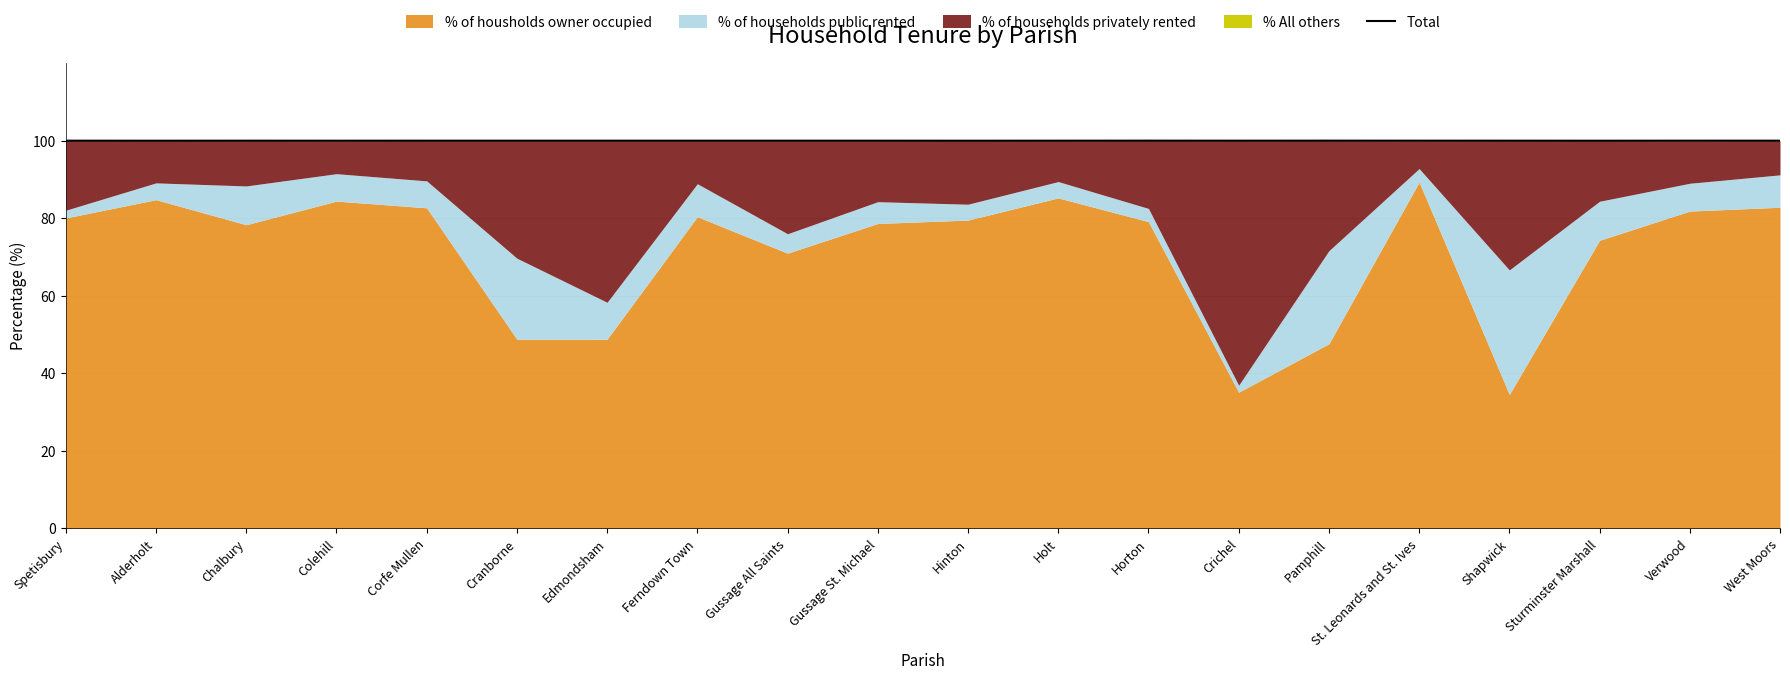

What is the label of the 20th point from the left?

West Moors